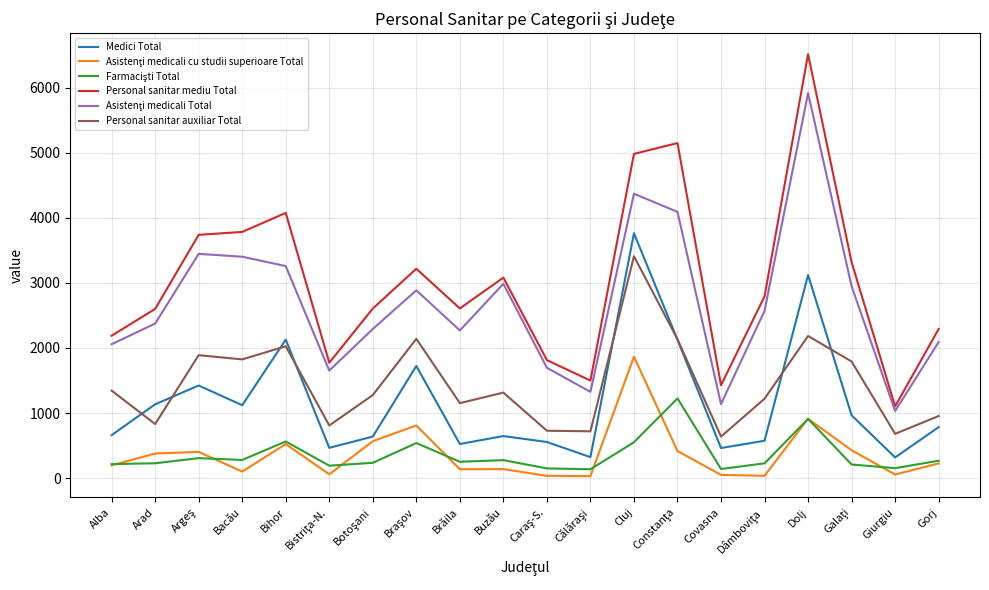

What is the spread (max minus min) of values at Buzău?

2943